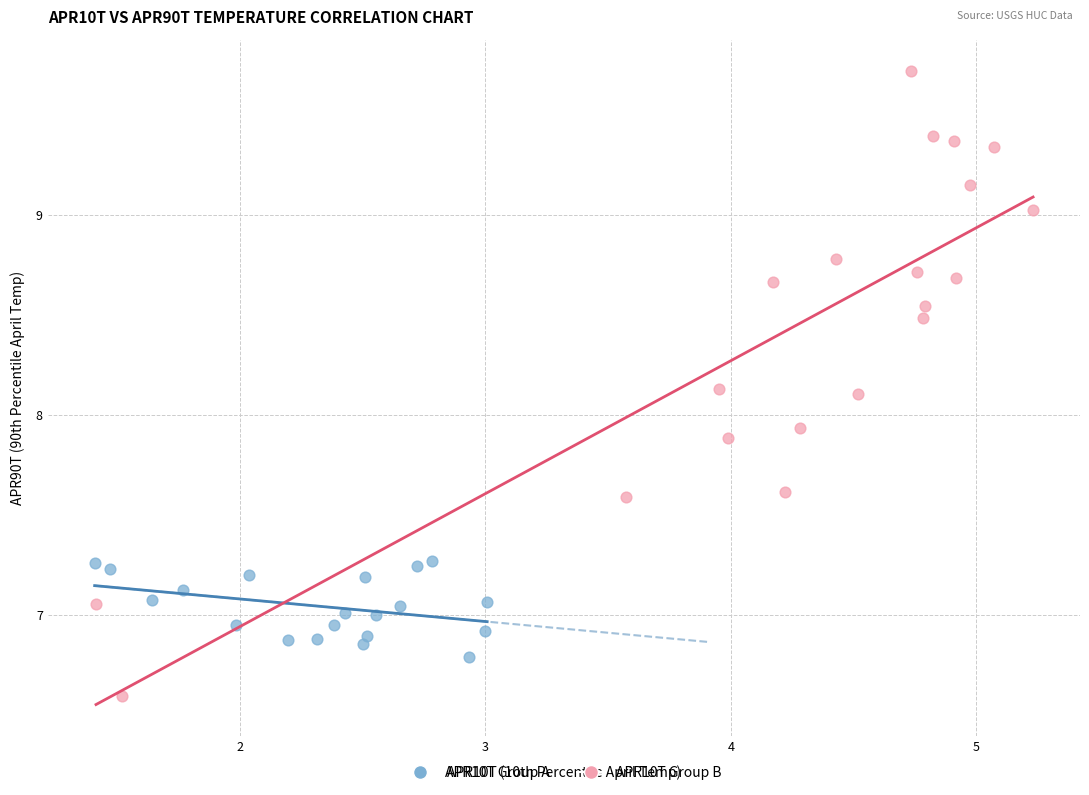

Which series reaches the minimum Y coordinate?

APR10T Group B